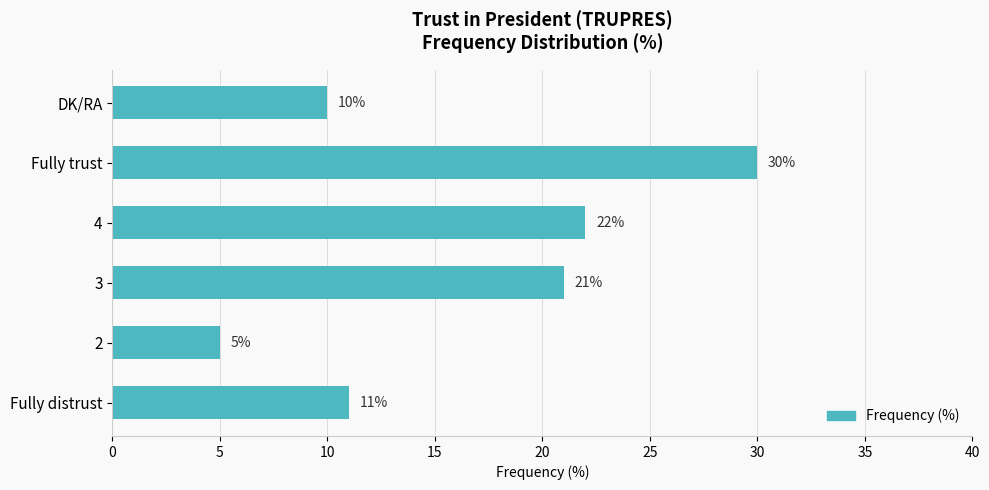

The value at DK/RA is 3. True or false?

False